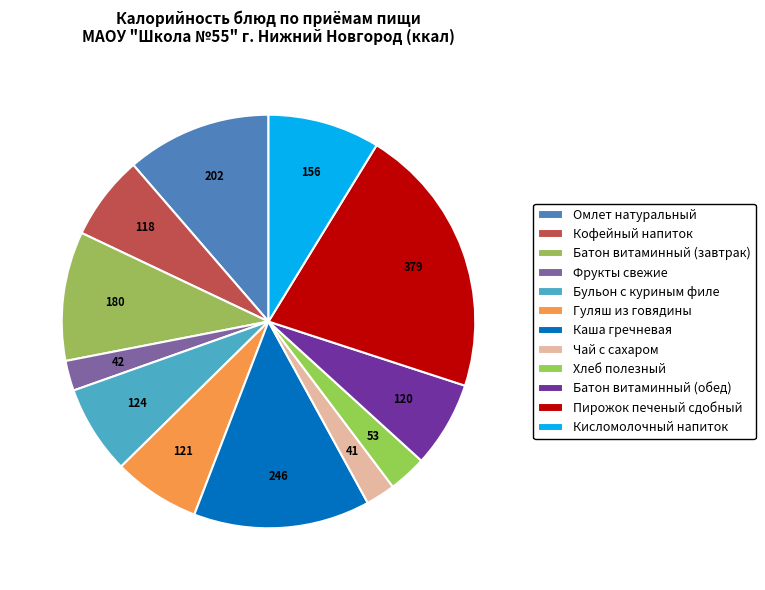

Count the number of slices in the pie.

12